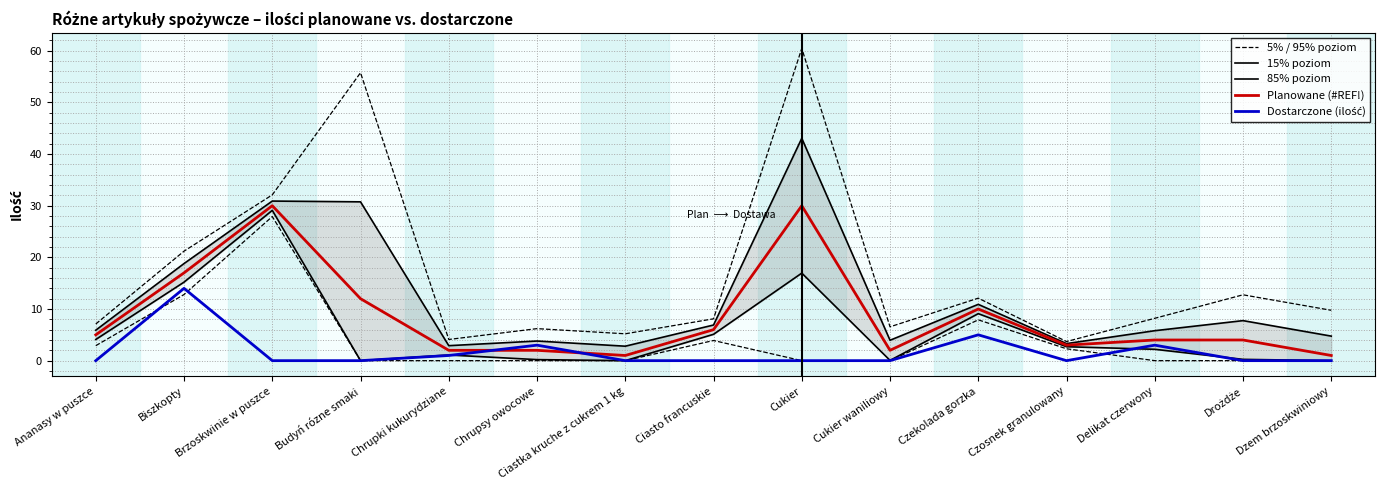

Where does the 15% poziom series first go above 5?

Ananasy w puszce